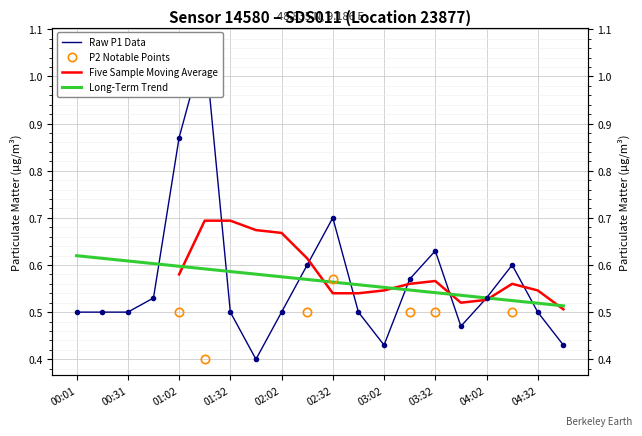

What is the change in value from 00:31 to 02:32?

+0.2